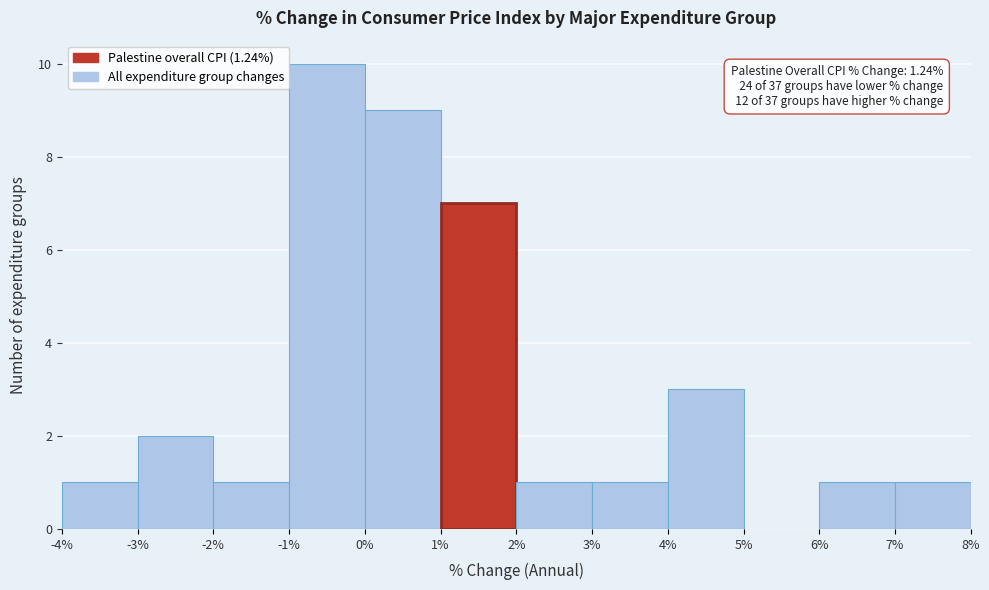

Which range on the x-axis has the tallest bar?

-1% to 0%